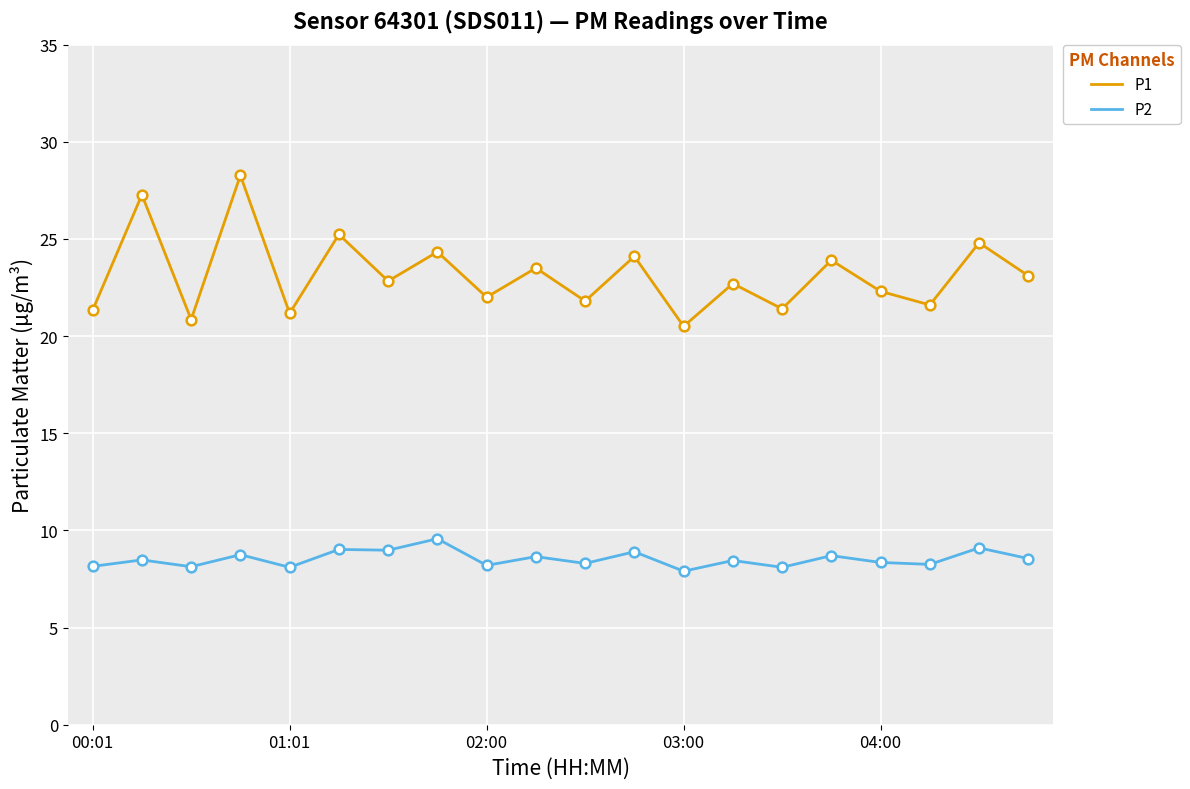

What is the lowest value of the P2 series?

7.9